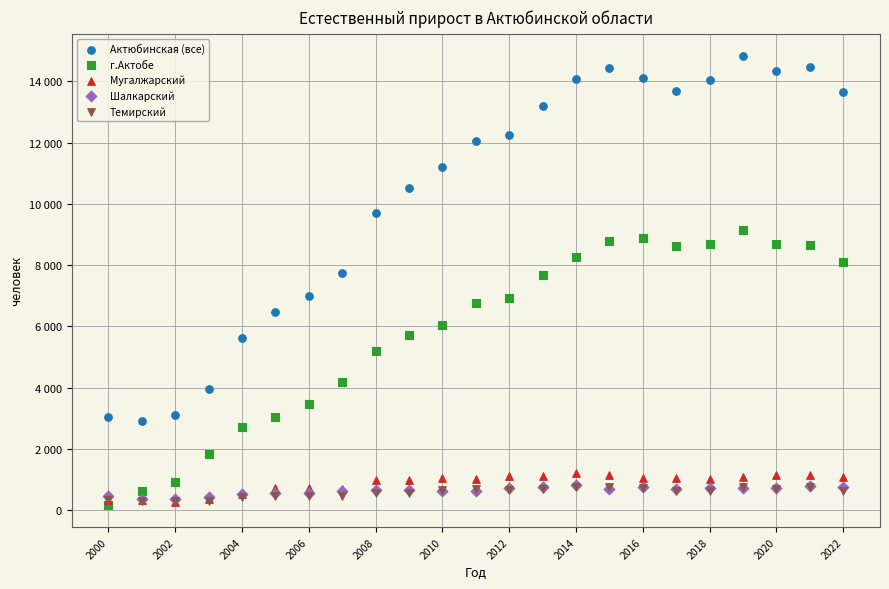

What are all the series names shown in the legend?

Актюбинская (все), г.Актобе, Мугалжарский, Шалкарский, Темирский